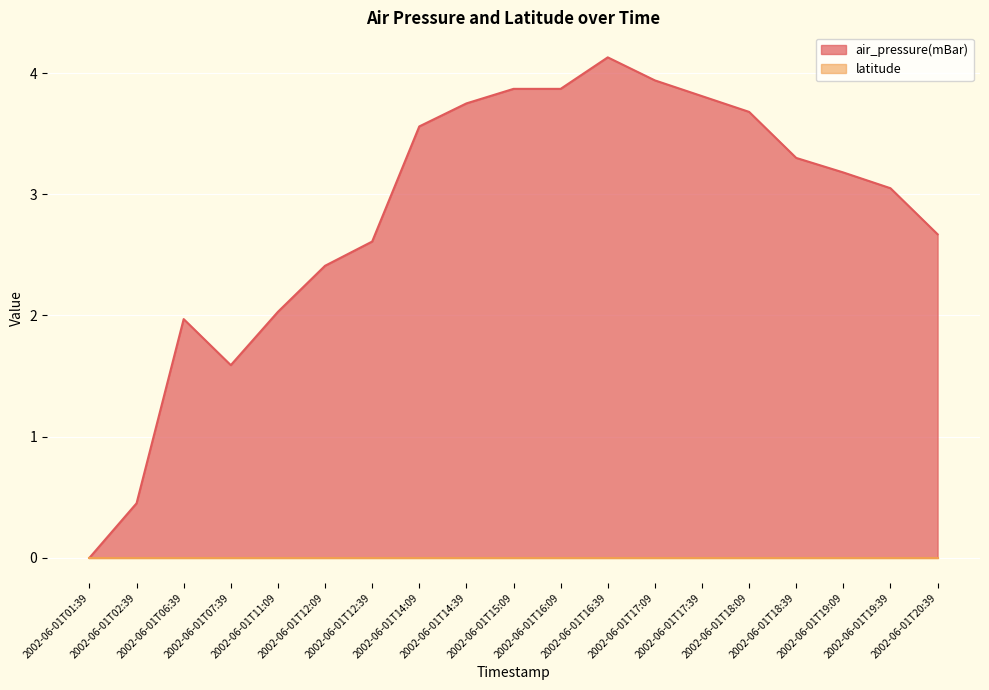

Where is the first local maximum?

2002-06-01T06:39